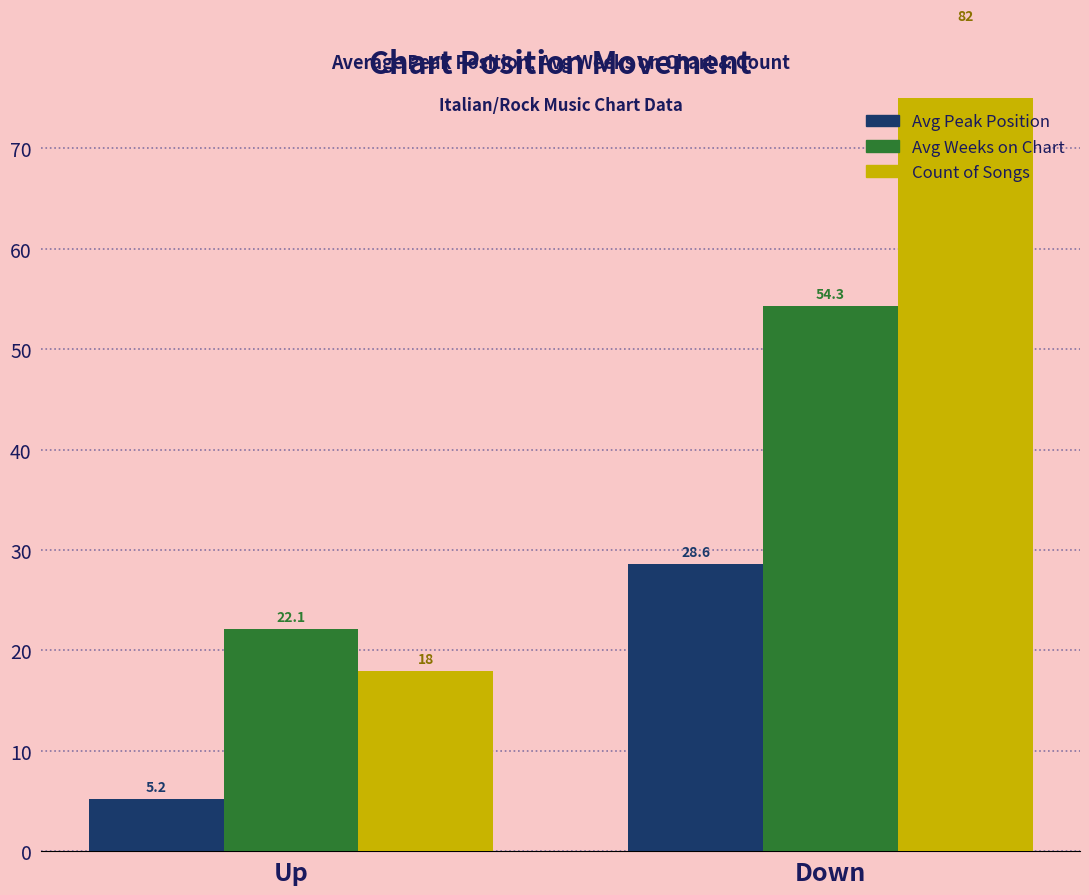

Which series changed the most between Up and Down?

Count of Songs